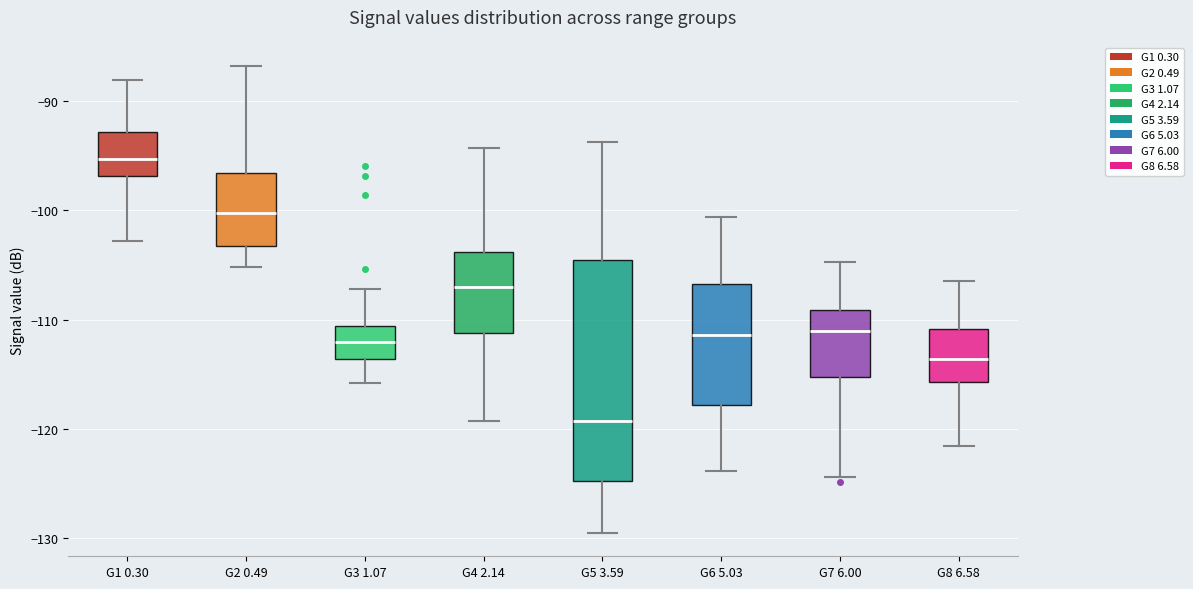

Reading left to right, transcribe this box plot: for each box, give where its median line is, the range the box spans, and where its two whiskers end, as read against the y-axis. The values are not printed on the chart, so give them approximately, as read against the axis.

G1 0.30: median -95, box -97 to -93, whiskers -103 to -88
G2 0.49: median -100, box -103 to -97, whiskers -105 to -87
G3 1.07: median -112, box -114 to -111, whiskers -116 to -107
G4 2.14: median -107, box -111 to -104, whiskers -119 to -94
G5 3.59: median -119, box -125 to -105, whiskers -129 to -94
G6 5.03: median -111, box -118 to -107, whiskers -124 to -101
G7 6.00: median -111, box -115 to -109, whiskers -124 to -105
G8 6.58: median -114, box -116 to -111, whiskers -122 to -106